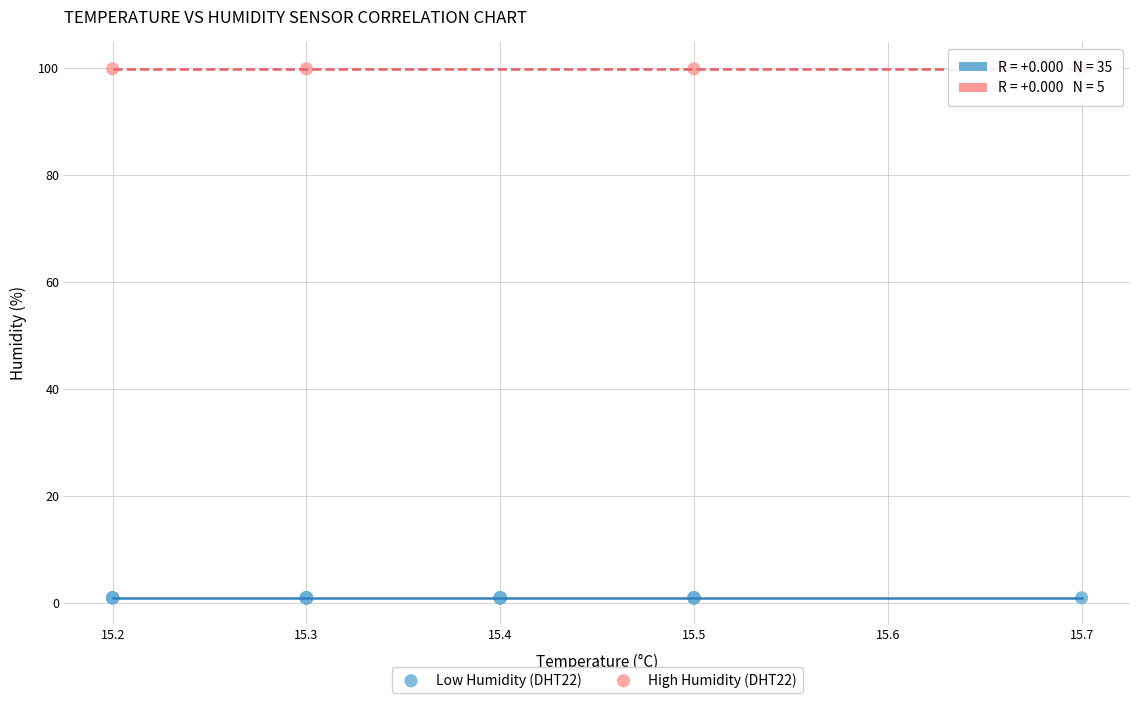

Which series reaches the maximum Y coordinate?

High Humidity (DHT22)